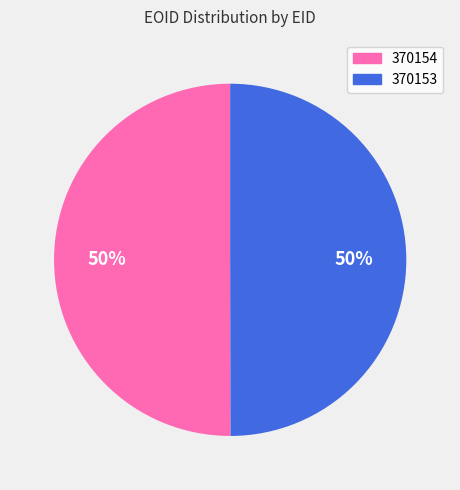

What is the ratio of the value at 370154 to the value at 370153?

1.0